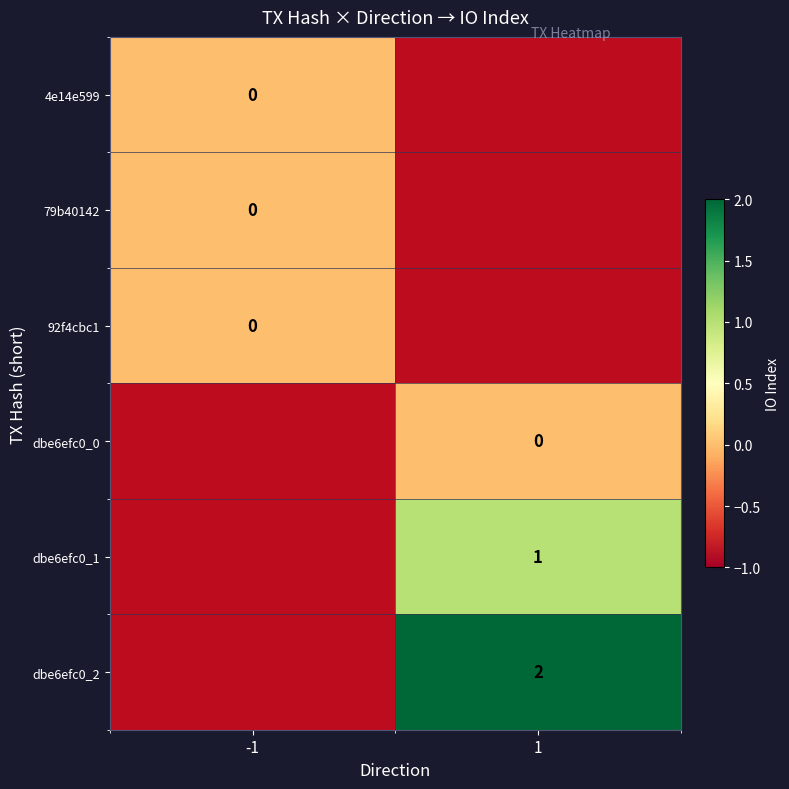

Is it true that dbe6efc0_2 equals 2 at 1?

True